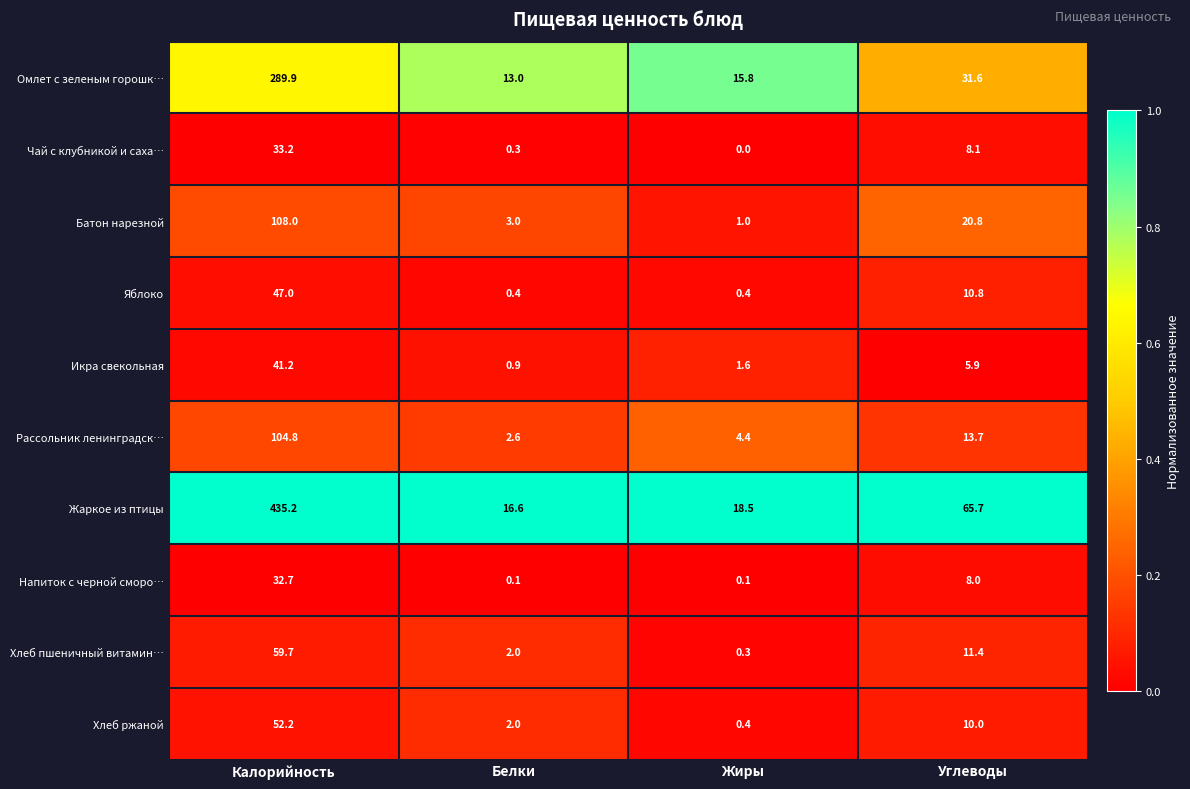

True or false: Жаркое из птицы has a value of 10.5 at Белки.

False